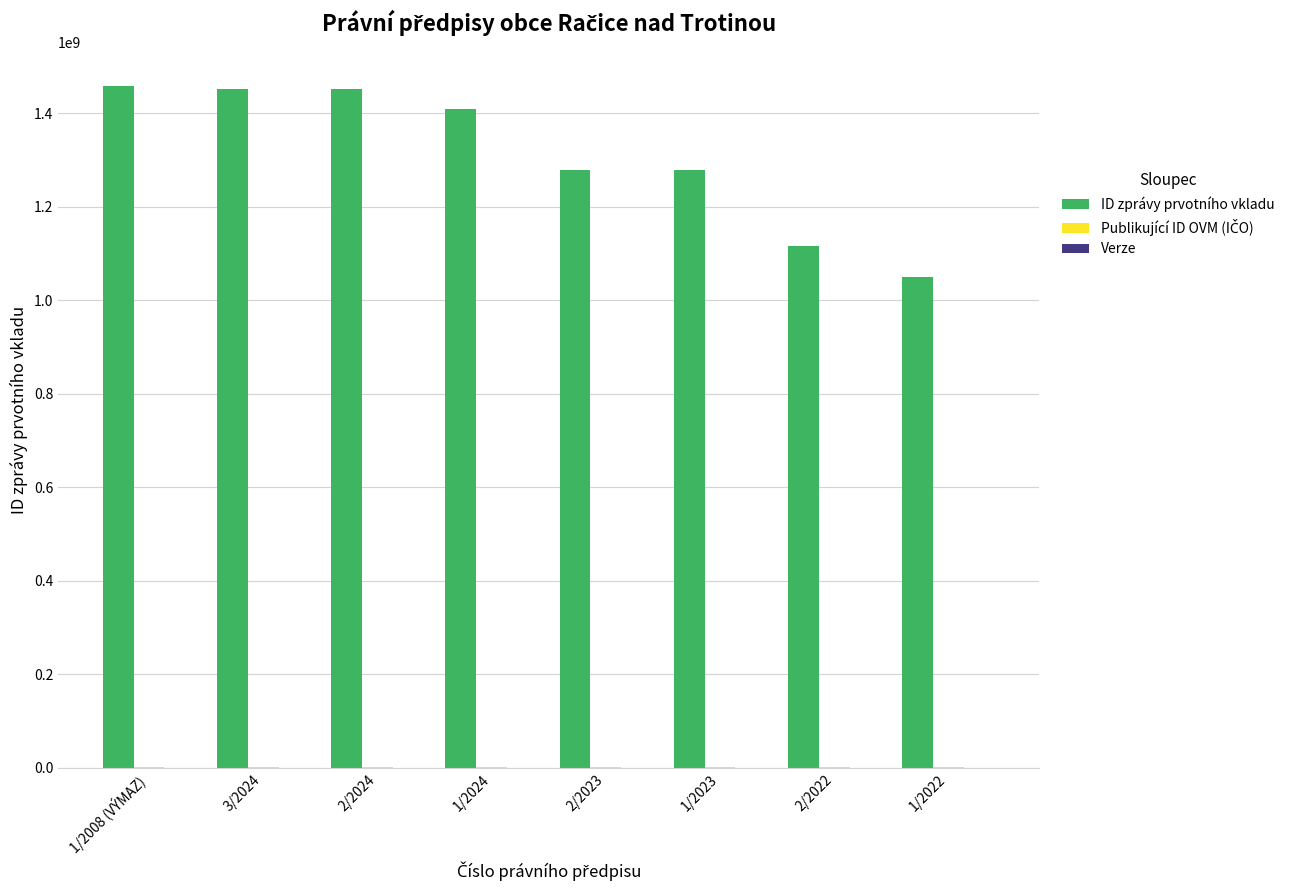

Between 2/2024 and 1/2022, which series saw the biggest shift?

ID zprávy prvotního vkladu